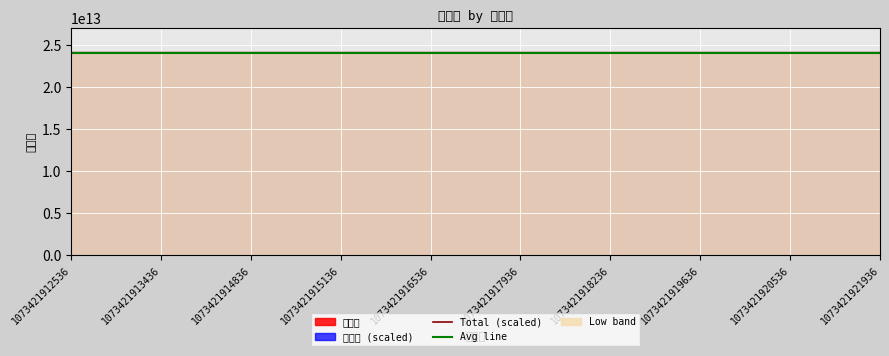

List the series in order of their overall mean, lowest first.

Total (scaled), Avg line